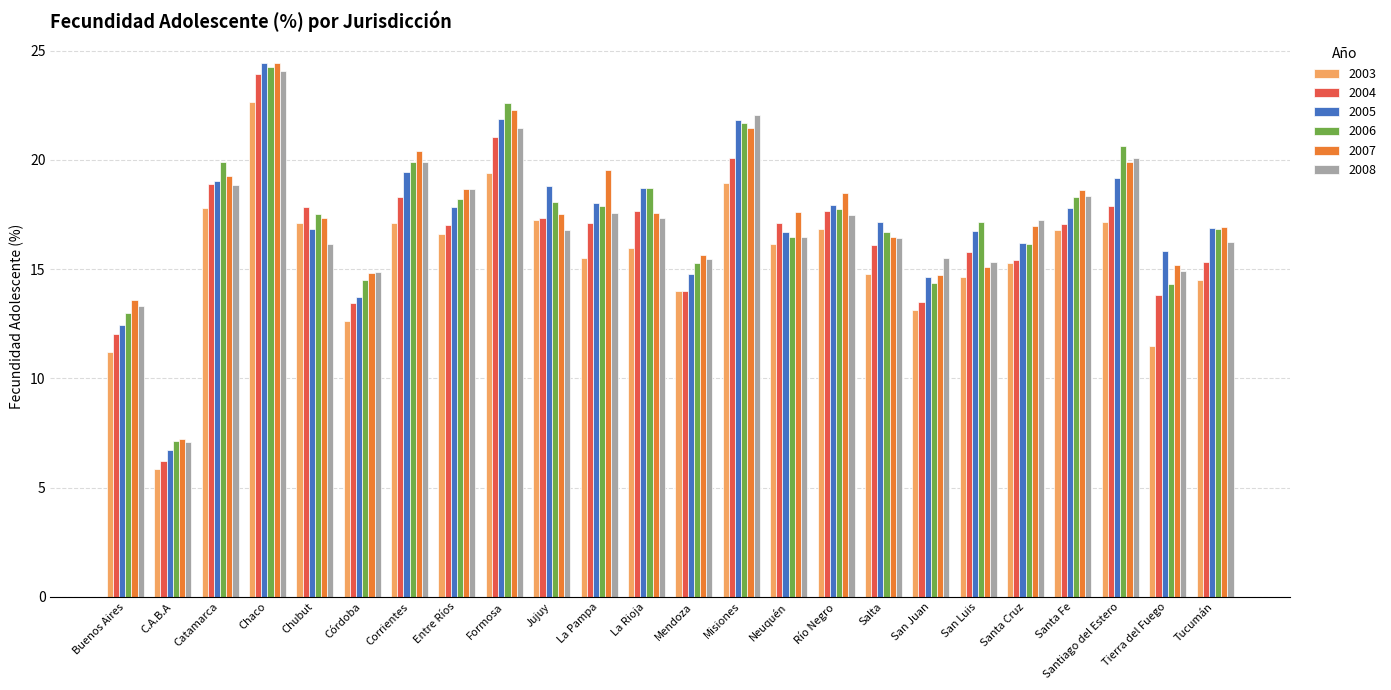

At which category is the sum across all series the highest?

Chaco